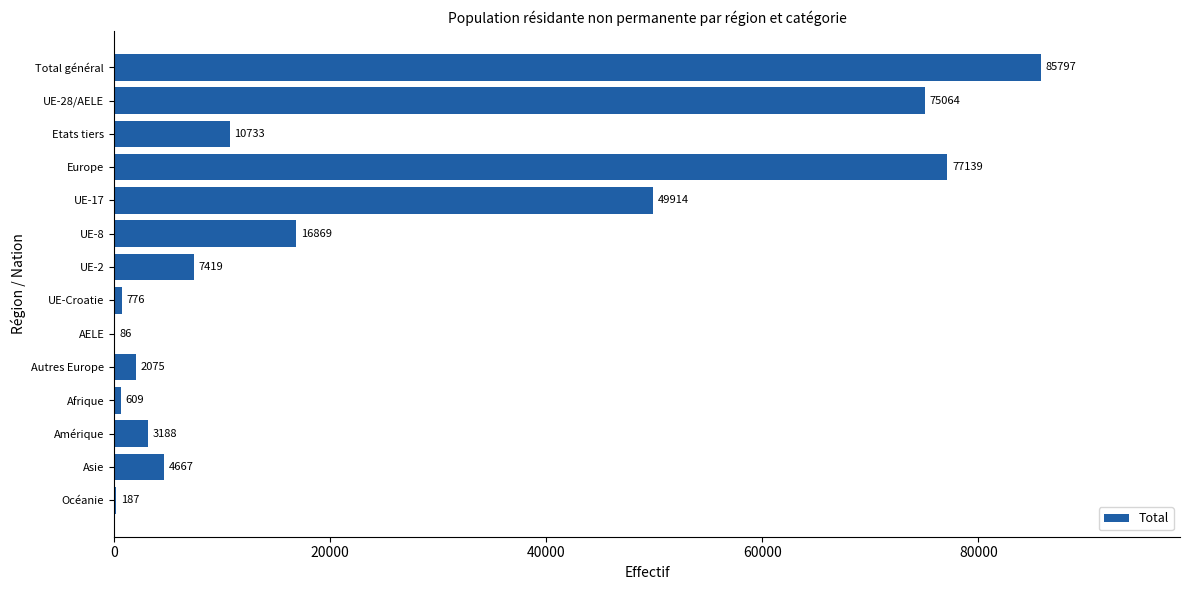

Between Autres Europe and Océanie, which is larger?

Autres Europe